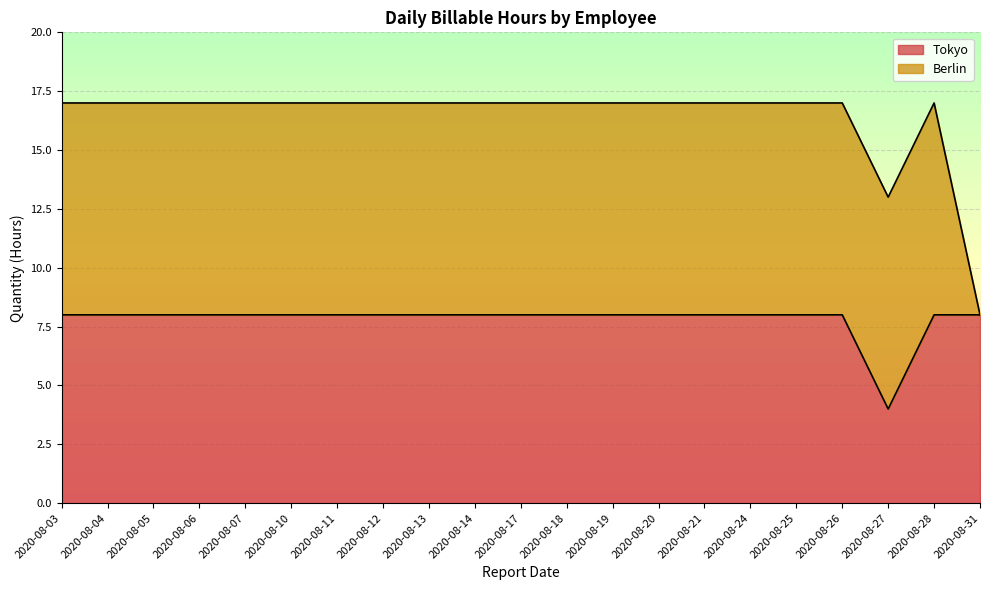

What is the value of the 21st point from the left?

8